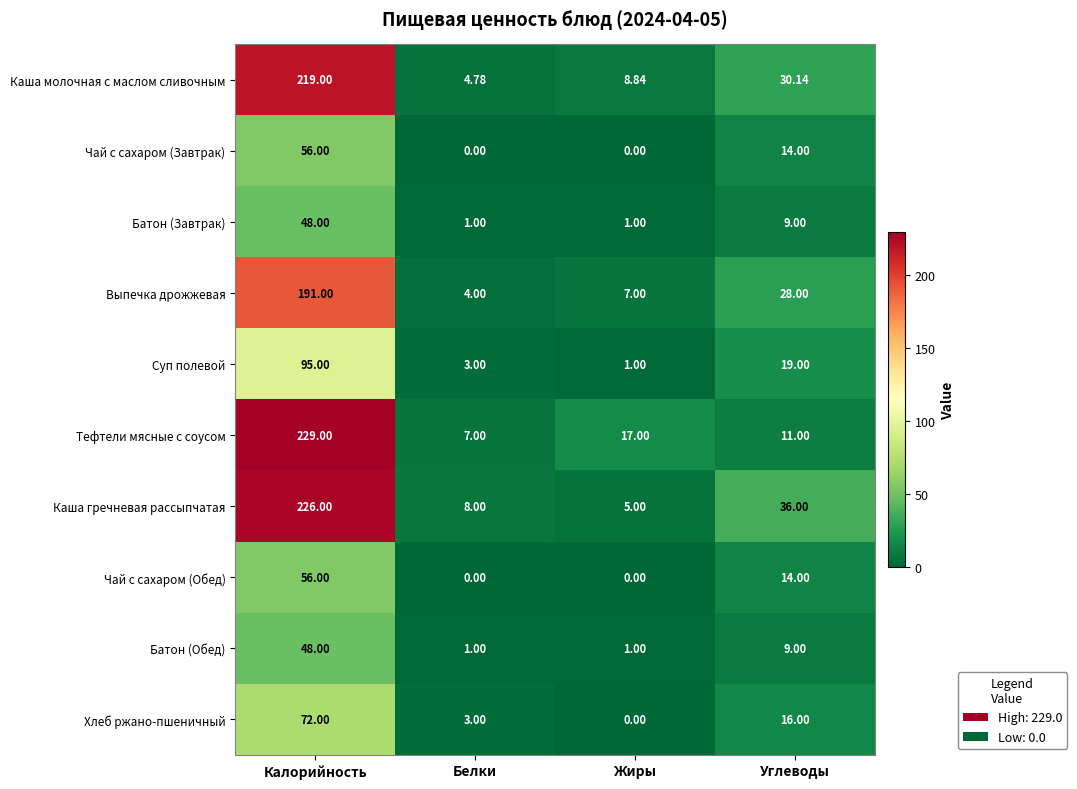

At which category is the sum across all series the highest?

Калорийность